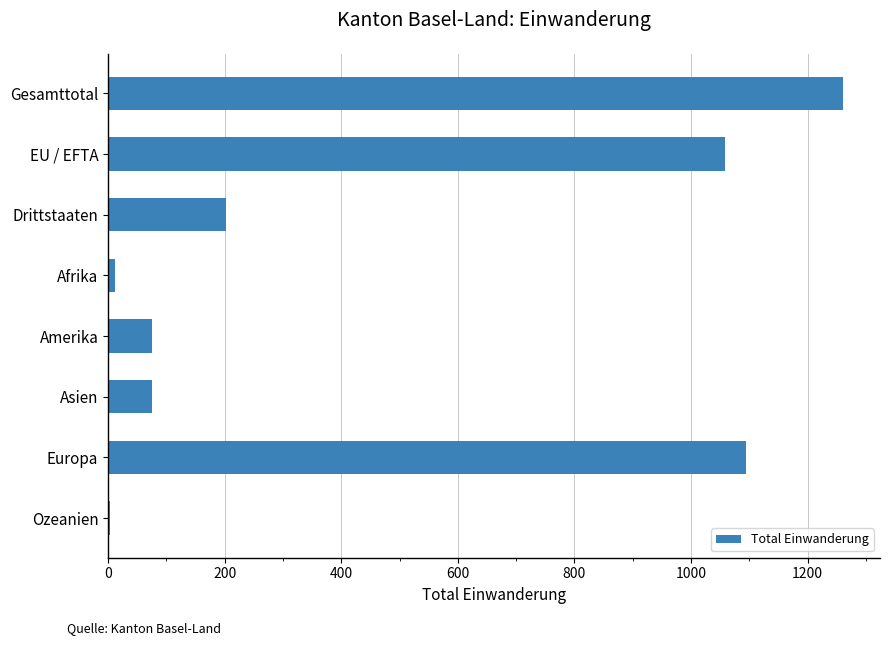

What is the sum of all values?

3783